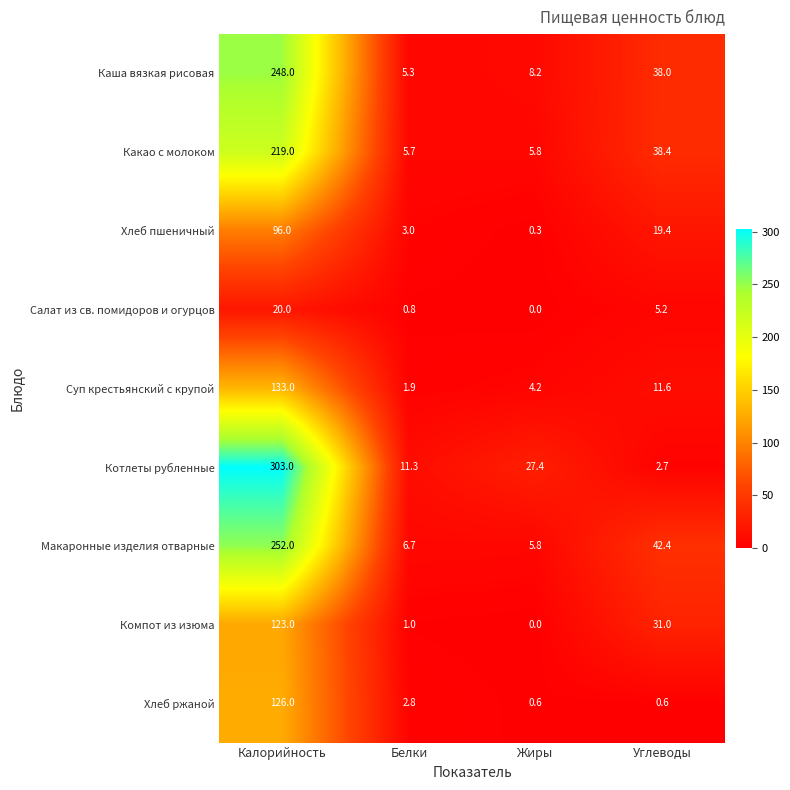

How many categories are shown in the chart?

4